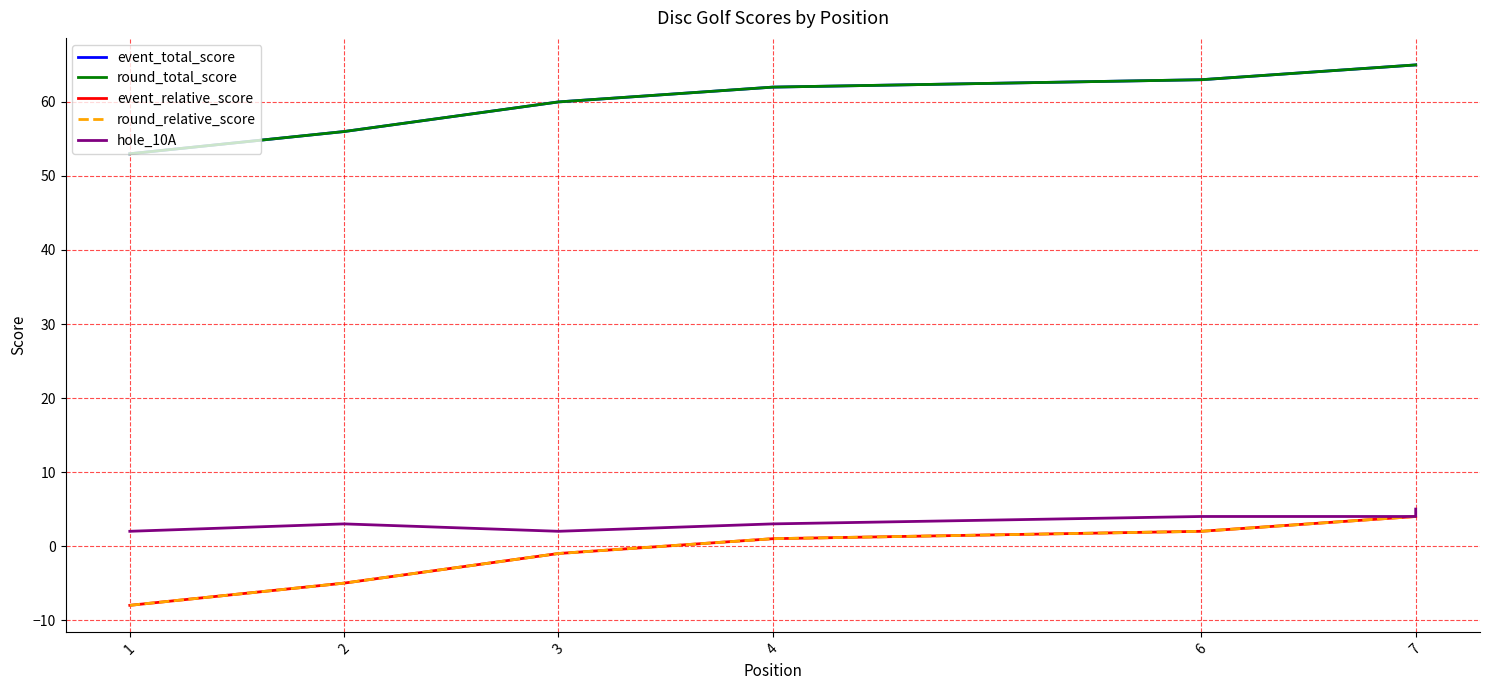

True or false: round_relative_score and hole_10A cross at least once.

False